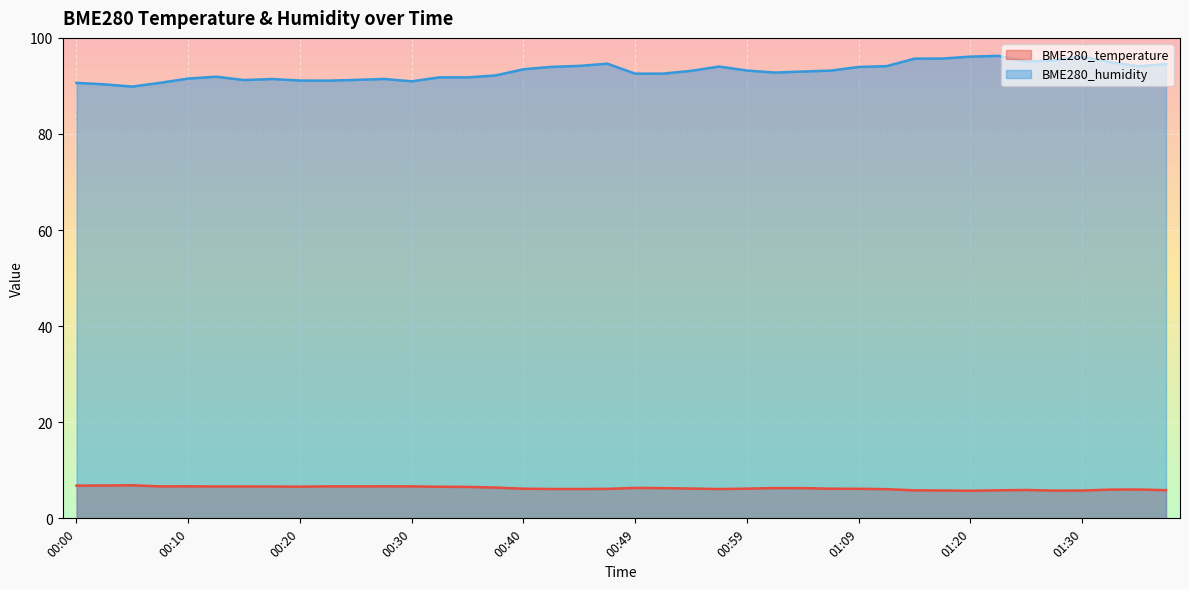

At which category does the chart reach its peak across all series?

01:23